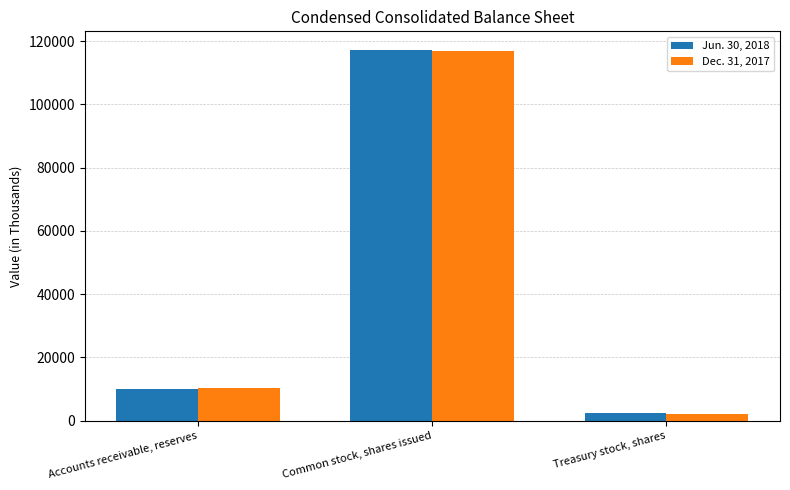

At which label is Dec. 31, 2017 closest to 59622?

Accounts receivable, reserves